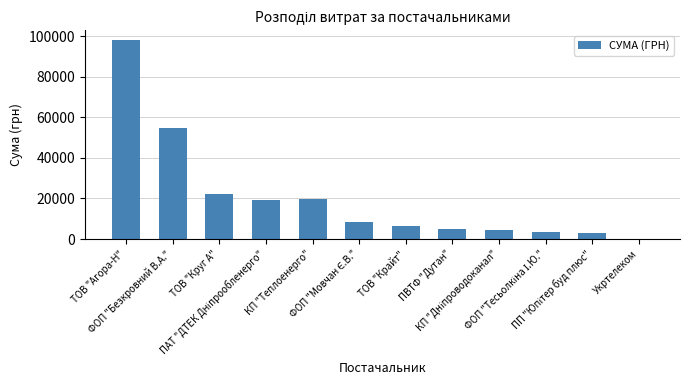

At which label is the value closest to 49082?

ФОП "Безкровний В.А."